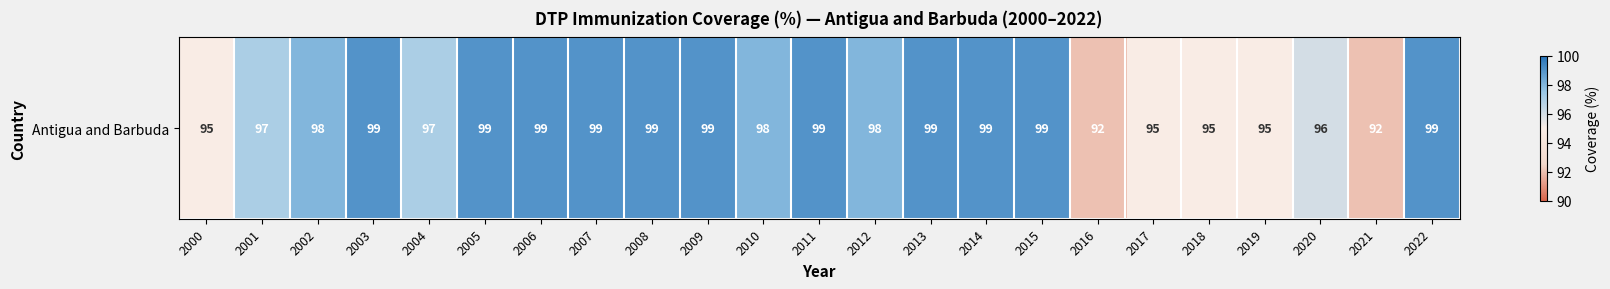

Between 2011 and 2002, which is larger?

2011